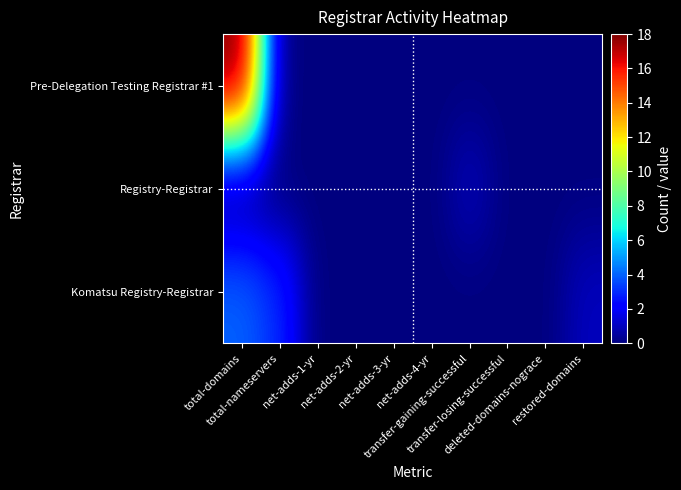

Which category has the highest value across all series?

total-domains